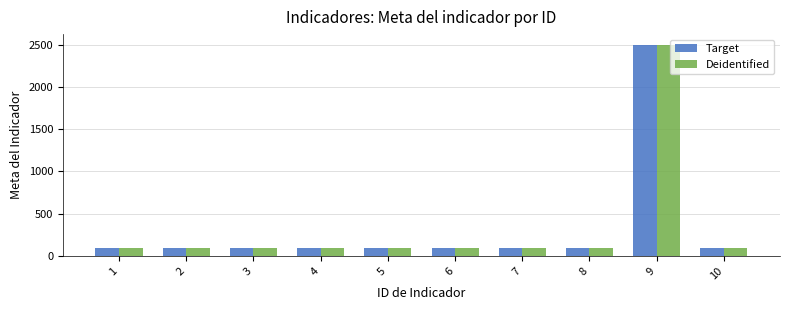

How many groups of bars are there?

10